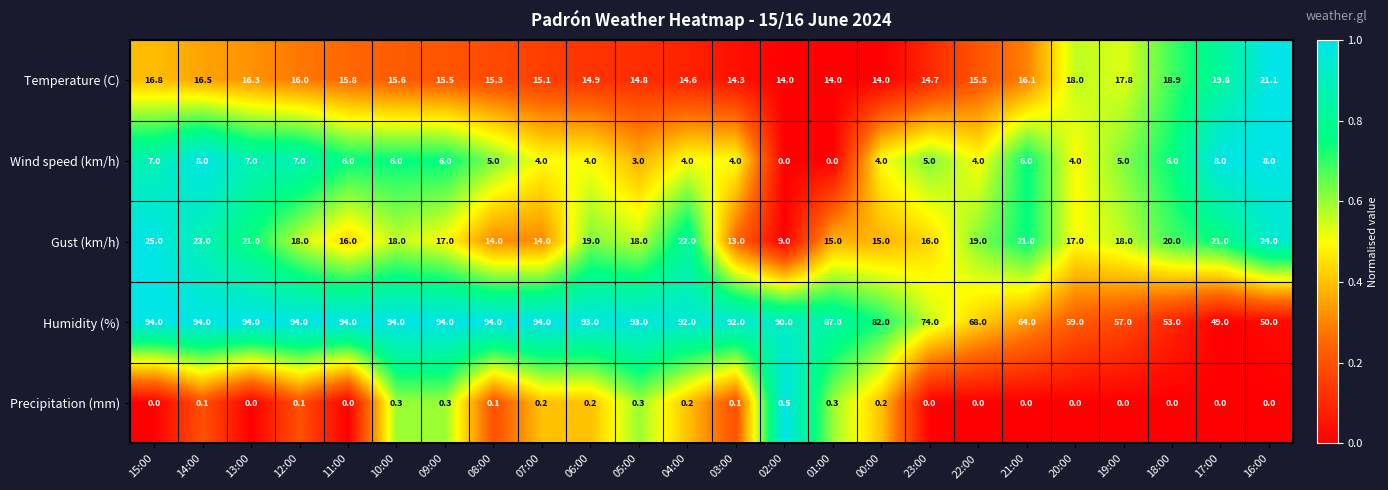

Which series has the largest total across all categories?

Humidity (%)